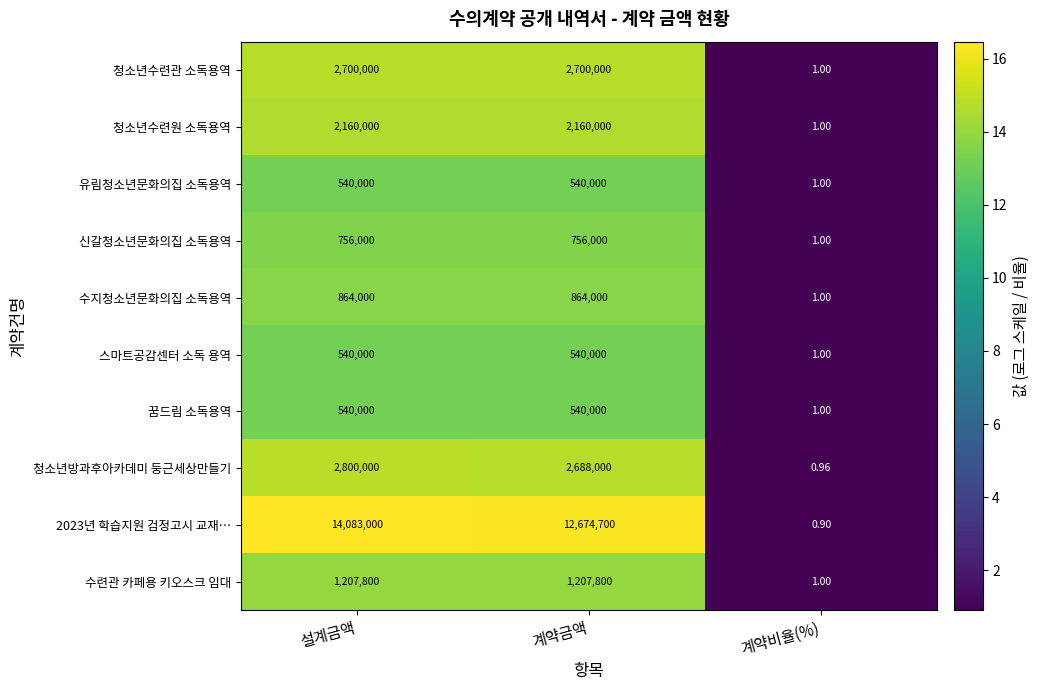

How many categories are shown in the chart?

3